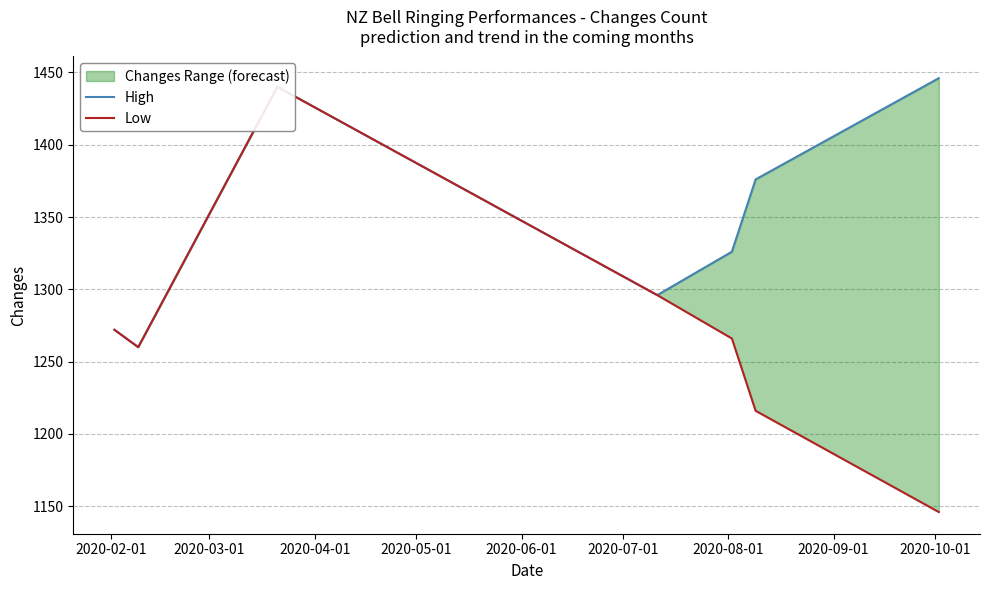

Which series has the widest spread of values?

Low